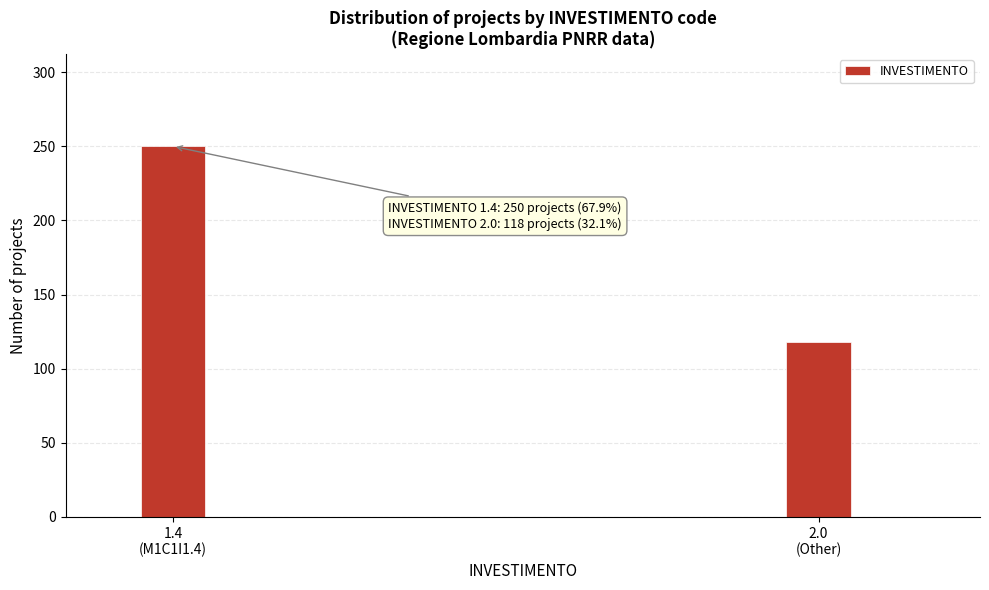

Reading right to left, extract all data points from this chart.

118	250